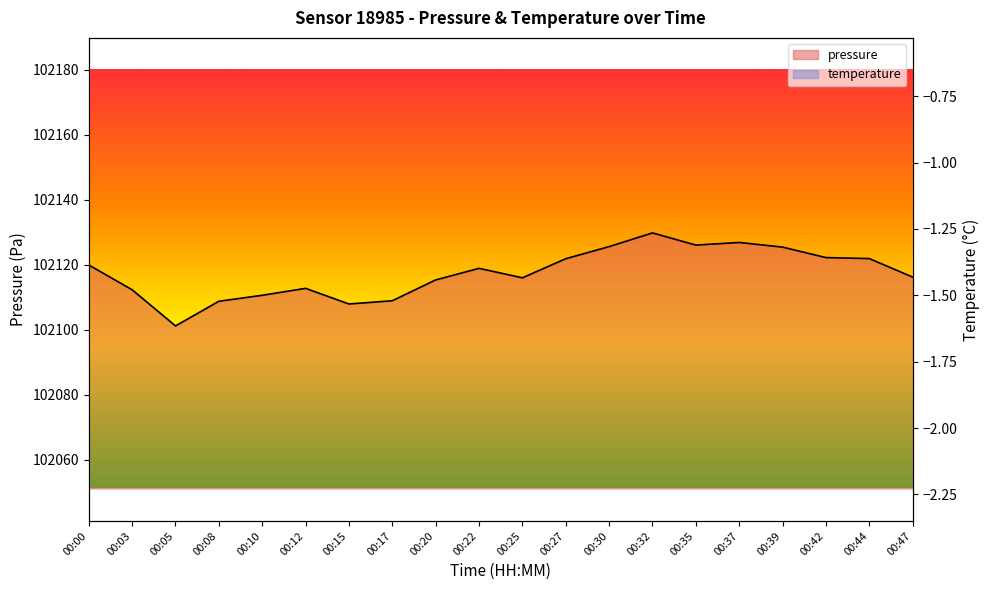

What is the minimum value for temperature?

-1.6